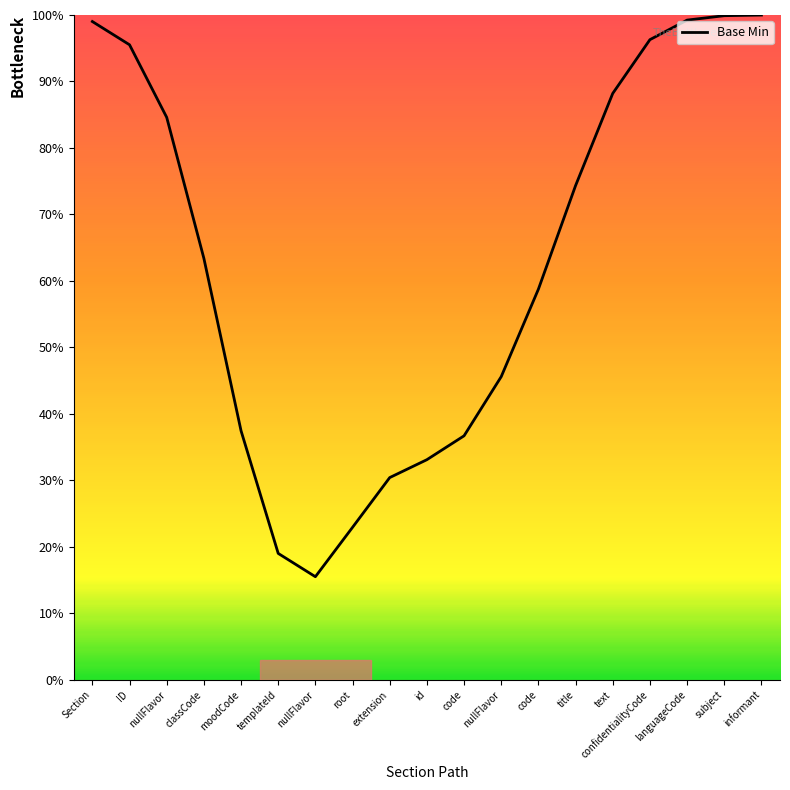

Does the chart have visible grid lines?

No